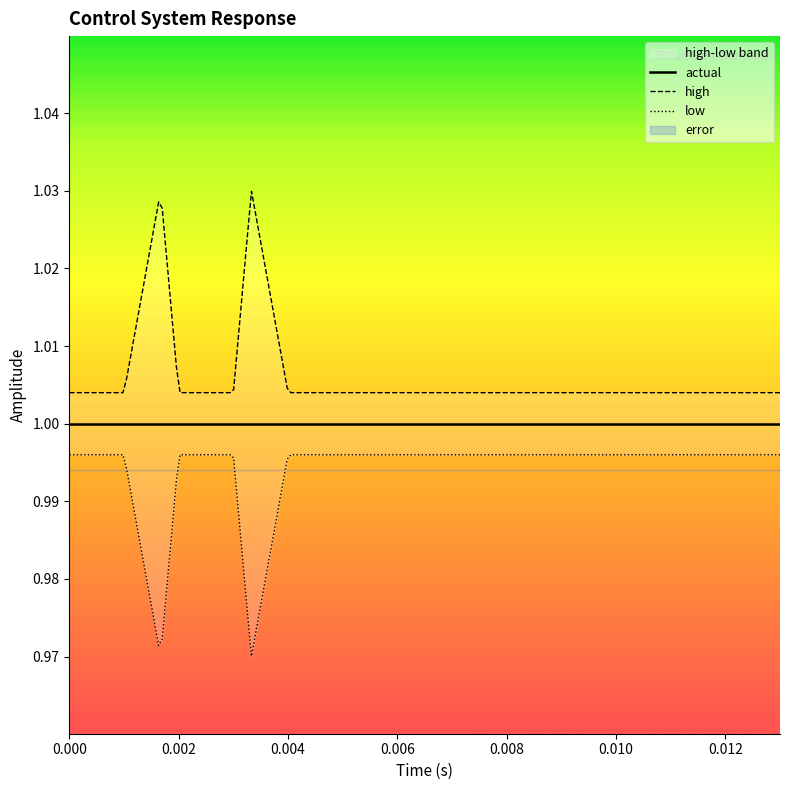

Which series has the largest range (max minus min)?

high